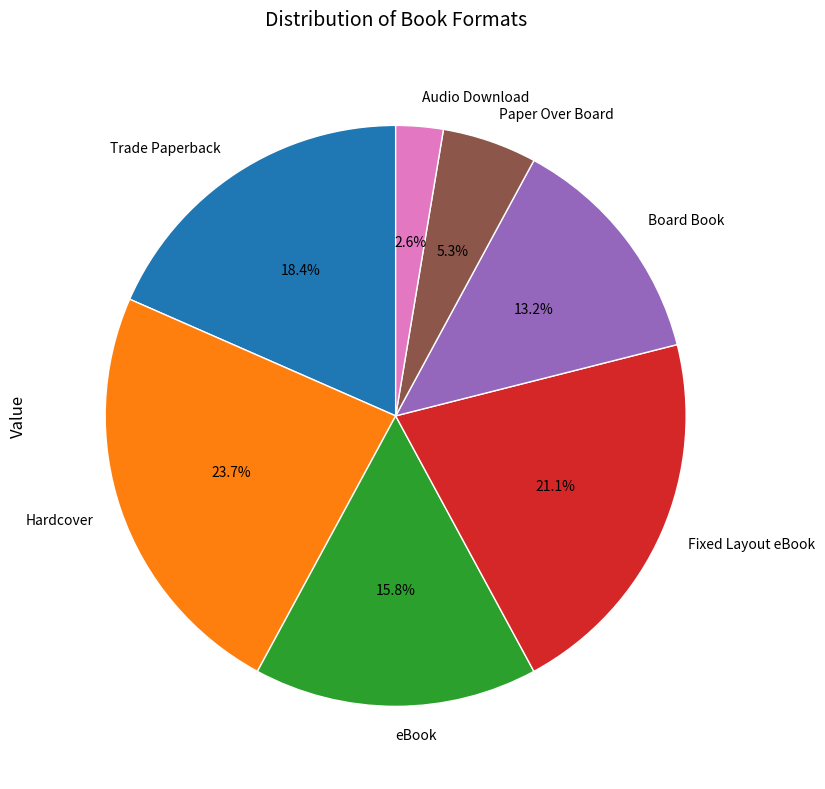

Which slice is the largest?

Hardcover